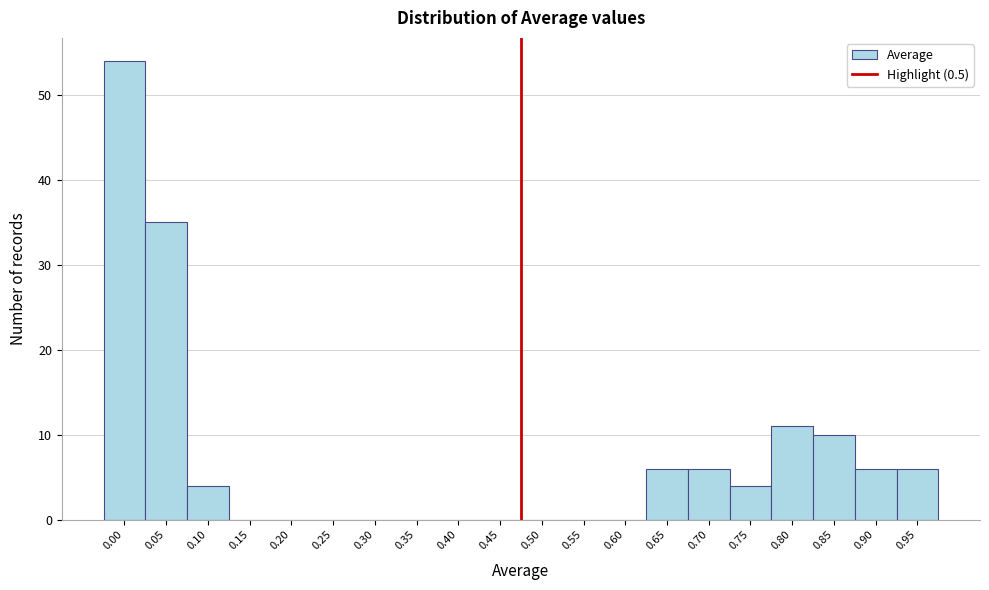

Reading left to right, transcribe all the data shown in this chart.

0.00=54	0.05=35	0.10=4	0.15=0	0.20=0	0.25=0	0.30=0	0.35=0	0.40=0	0.45=0	0.50=0	0.55=0	0.60=0	0.65=6	0.70=6	0.75=4	0.80=11	0.85=10	0.90=6	0.95=6